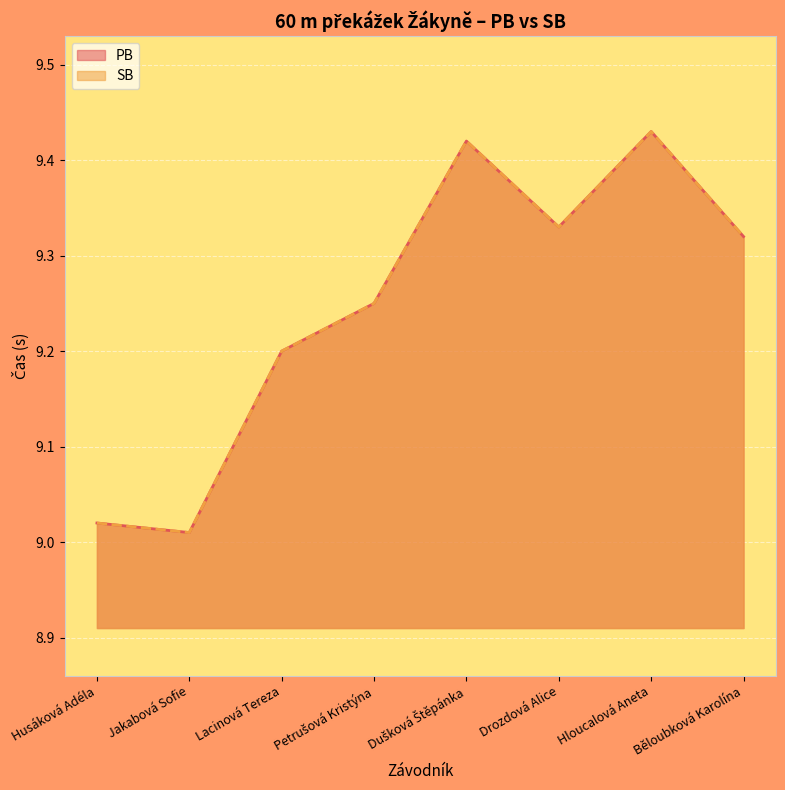

At how many categories does at least one series exceed 9?

8